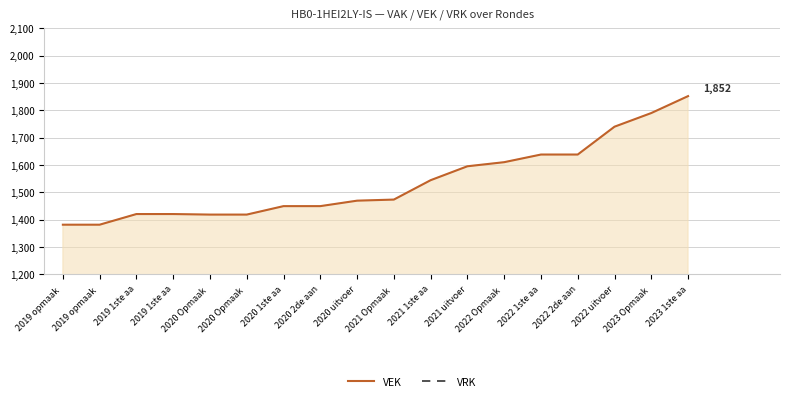

True or false: VRK and VEK cross at least once.

False